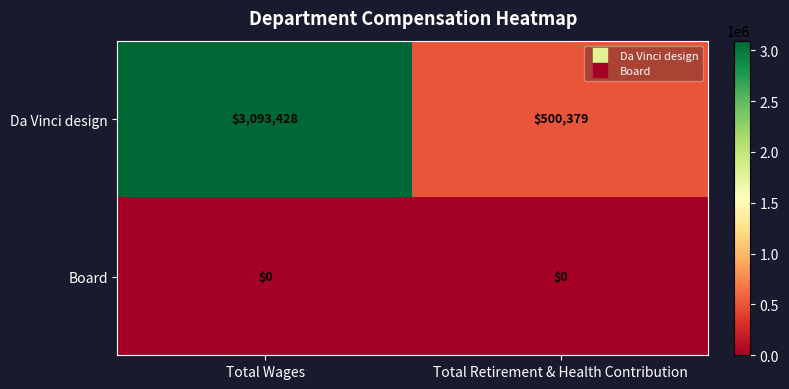

Is it true that Board equals 0 at Total Wages?

True